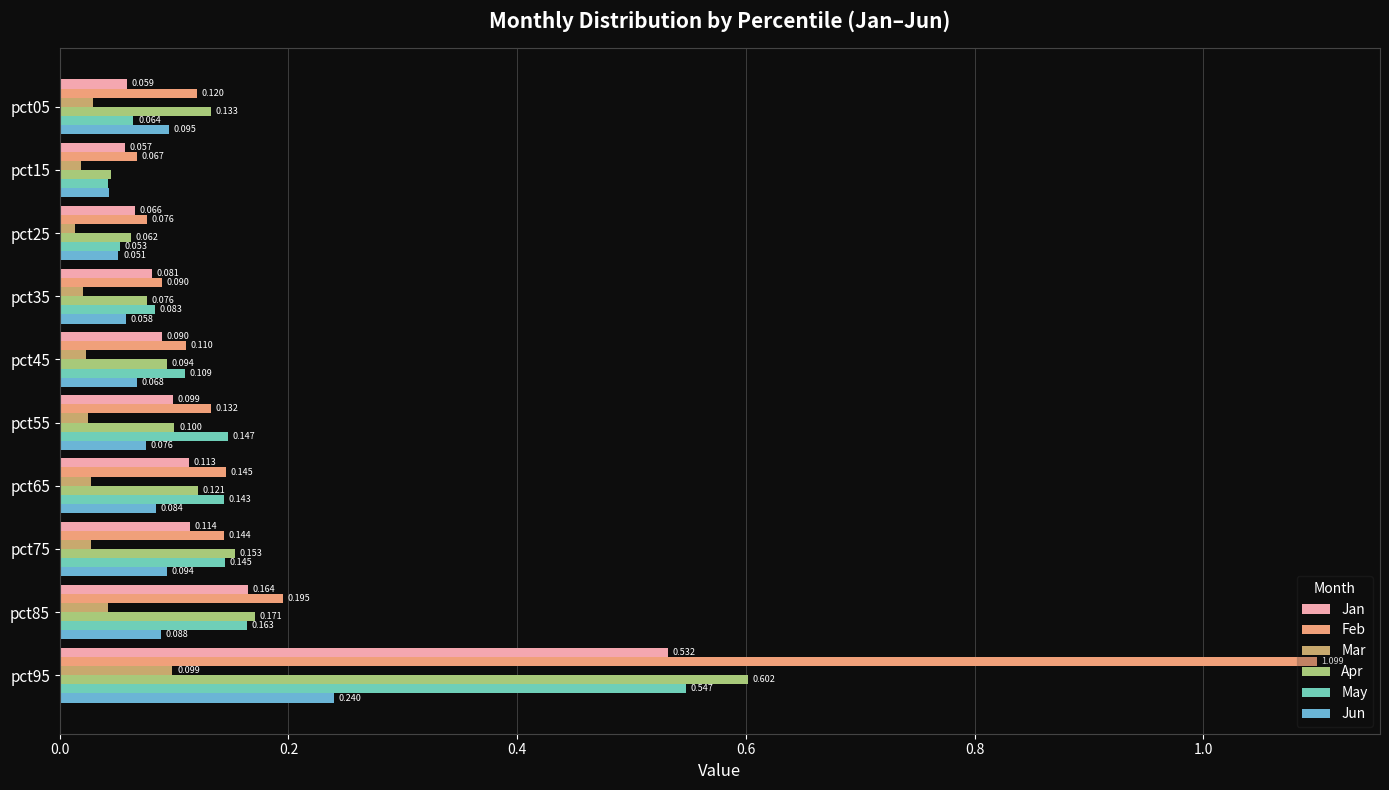

What is the maximum value shown in the chart?

1.1